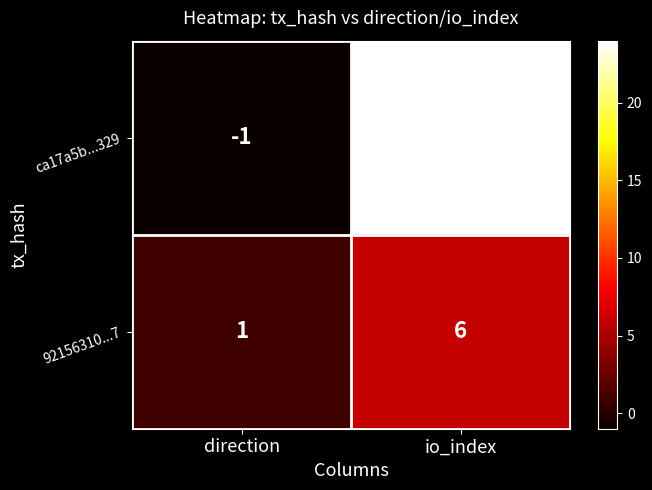

Reading right to left, list all the values displayed in this chart.

ca17a5b...329: io_index=24	direction=-1
92156310...7: io_index=6	direction=1